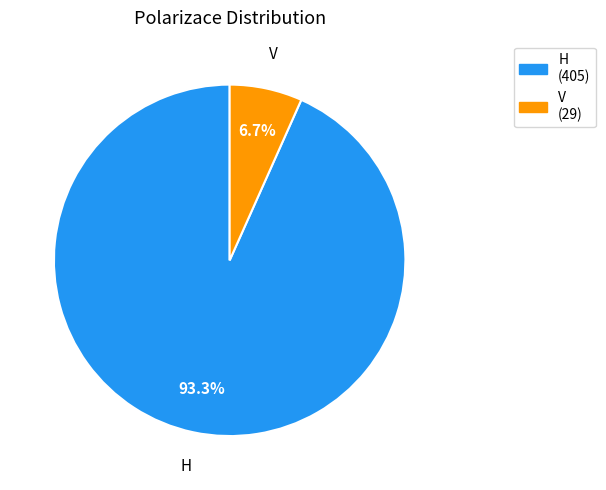

The H slice represents 80% of the pie. True or false?

False